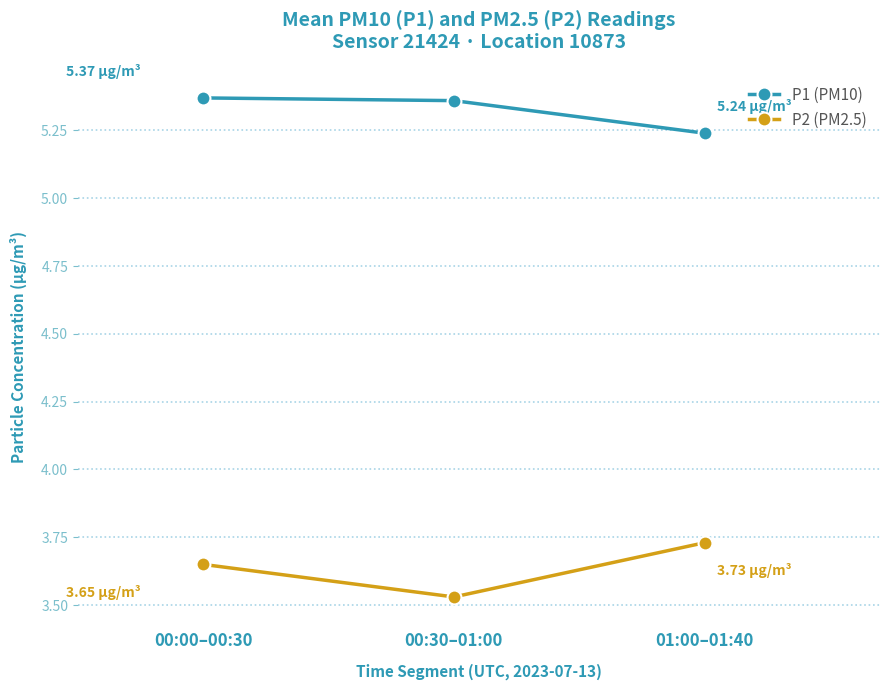

What is the label of the 1st point from the left?

00:00–00:30